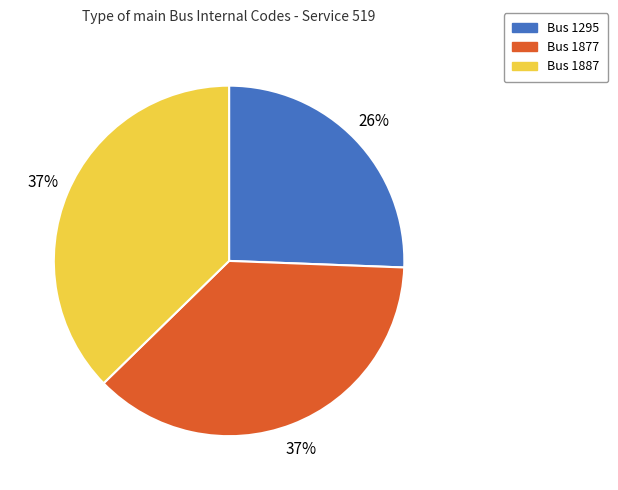

Count the number of slices in the pie.

3